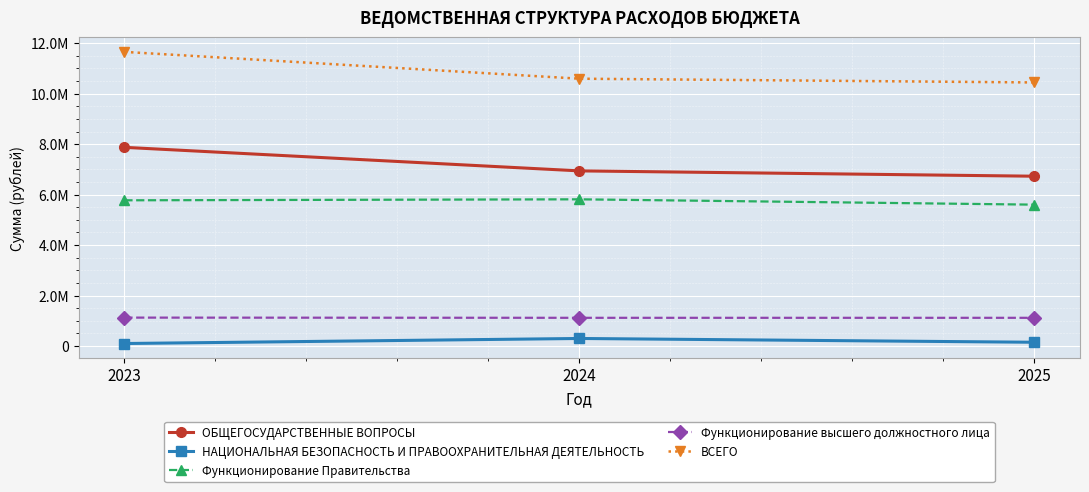

True or false: НАЦИОНАЛЬНАЯ БЕЗОПАСНОСТЬ И ПРАВООХРАНИТЕЛЬНАЯ ДЕЯТЕЛЬНОСТЬ has a value of 40775 at 2025.

False